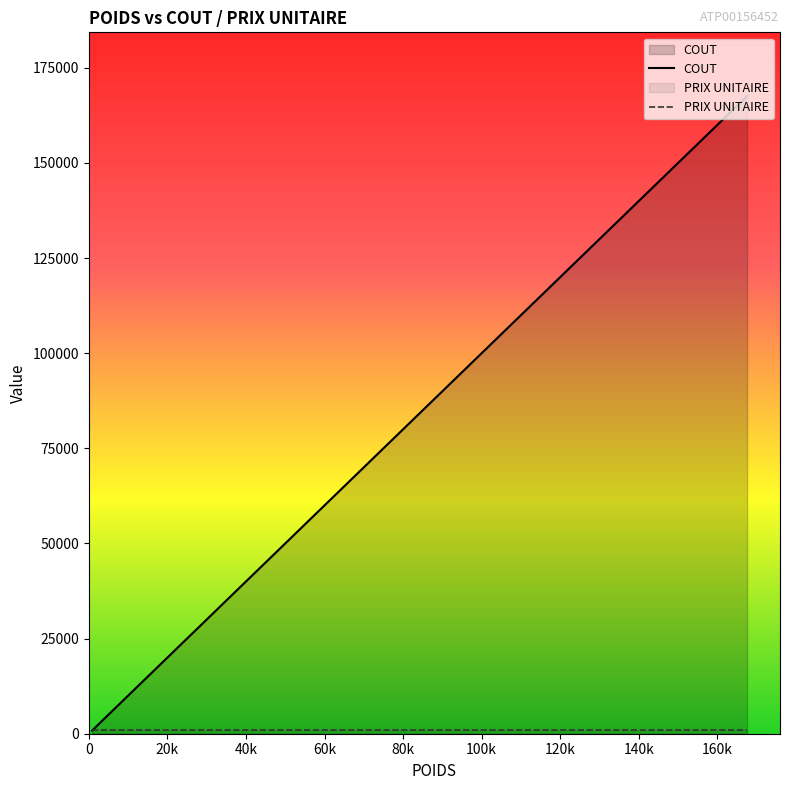

After their last crossing, which series has the higher values: PRIX UNITAIRE or COUT?

COUT